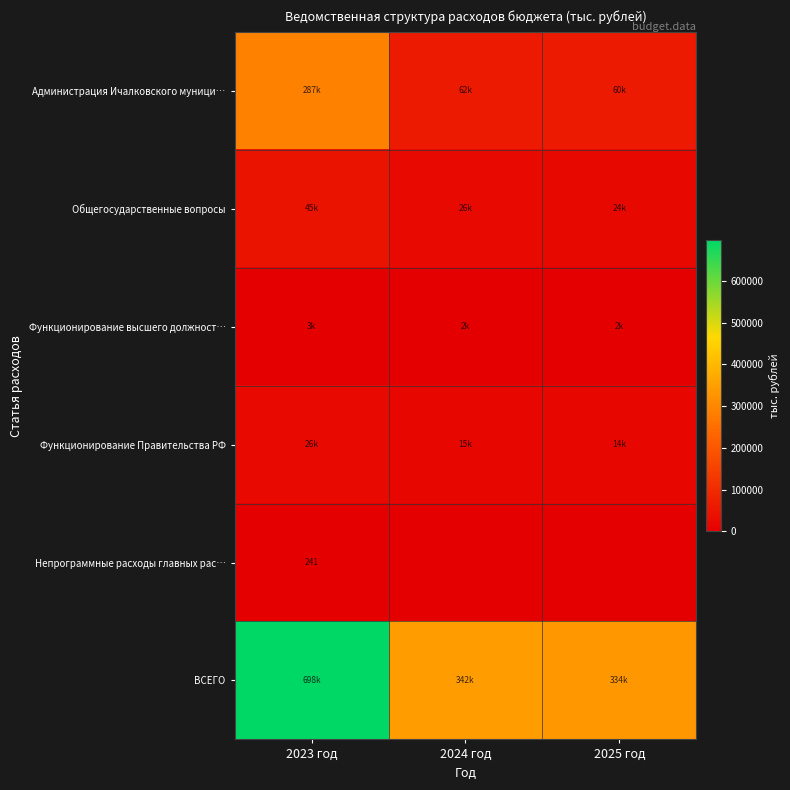

Between 2024 год and 2025 год, which is larger?

2024 год